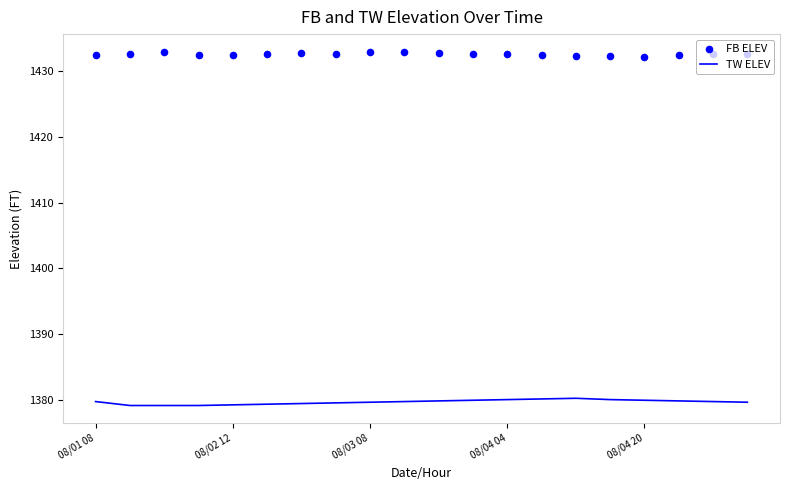

What are all the series names shown in the legend?

TW ELEV, FB ELEV